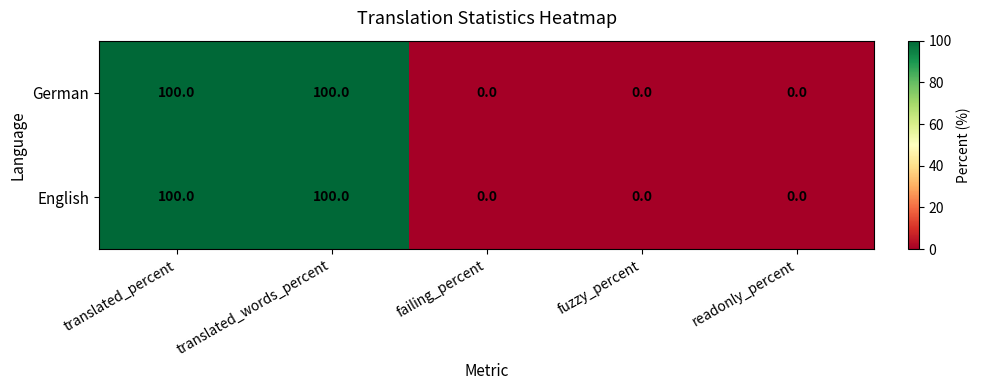

The English series shows 45 at translated_words_percent. True or false?

False